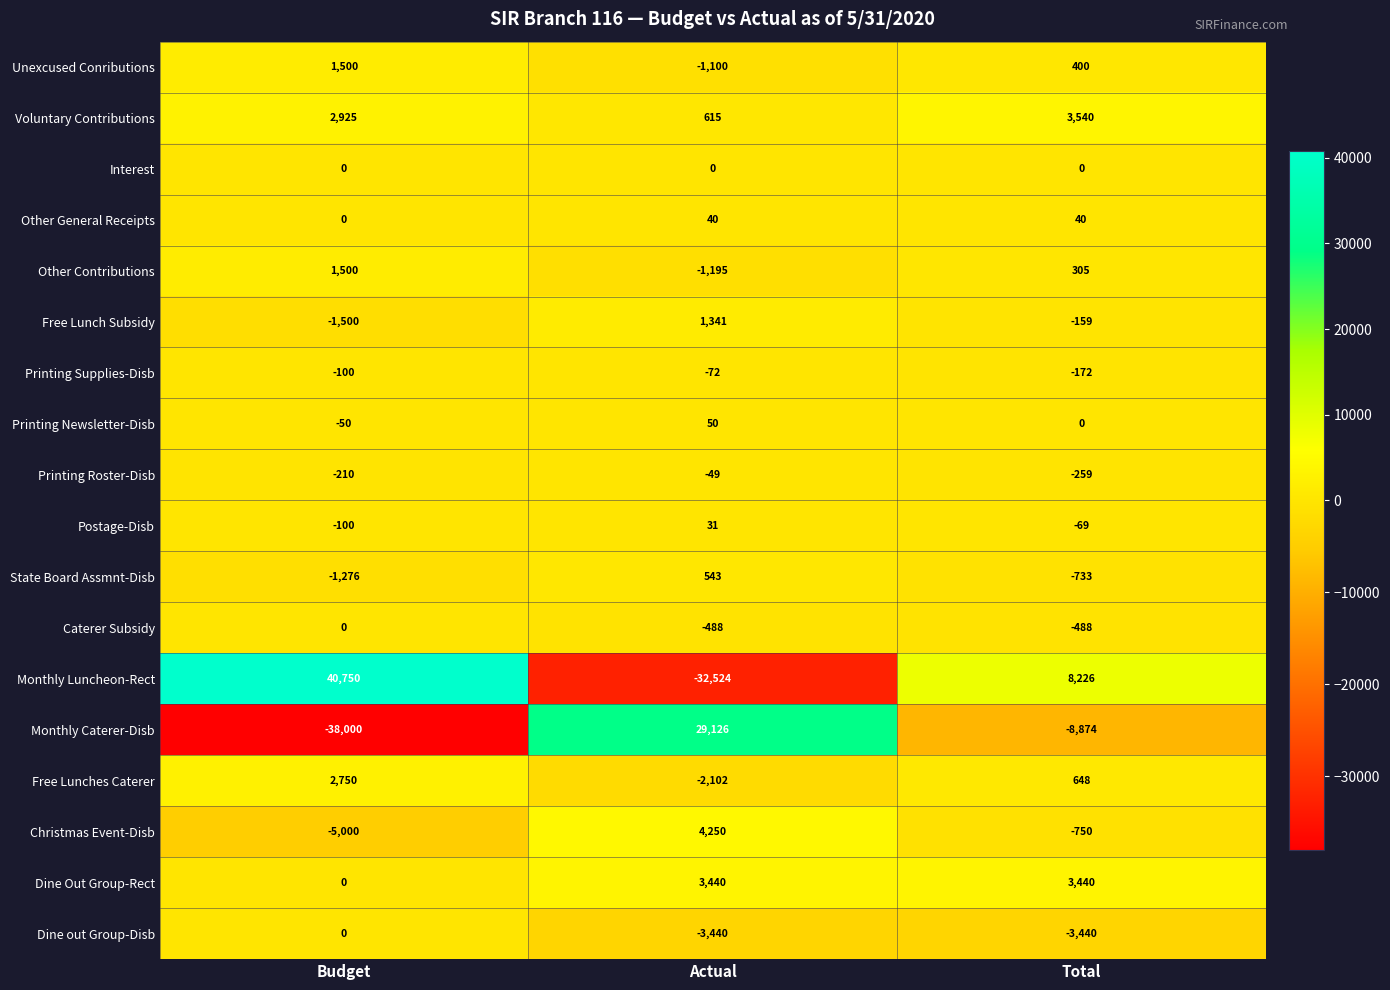

What is the total value across all series at Total?

1655